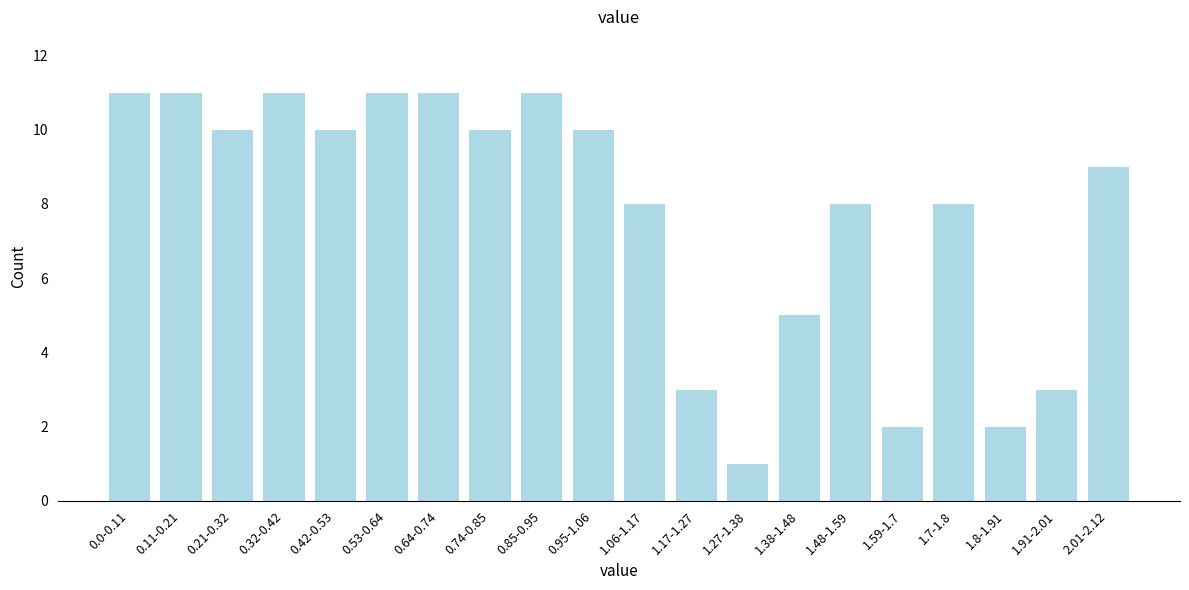

Reading right to left, what are all the values shown in this chart?

2.01-2.12=9	1.91-2.01=3	1.8-1.91=2	1.7-1.8=8	1.59-1.7=2	1.48-1.59=8	1.38-1.48=5	1.27-1.38=1	1.17-1.27=3	1.06-1.17=8	0.95-1.06=10	0.85-0.95=11	0.74-0.85=10	0.64-0.74=11	0.53-0.64=11	0.42-0.53=10	0.32-0.42=11	0.21-0.32=10	0.11-0.21=11	0.0-0.11=11